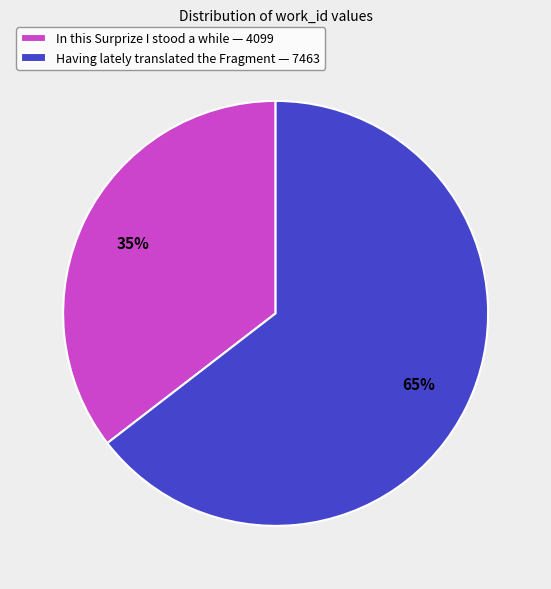

Rank the categories by value from highest to lowest.

Having lately translated the Fragment, In this Surprize I stood a while